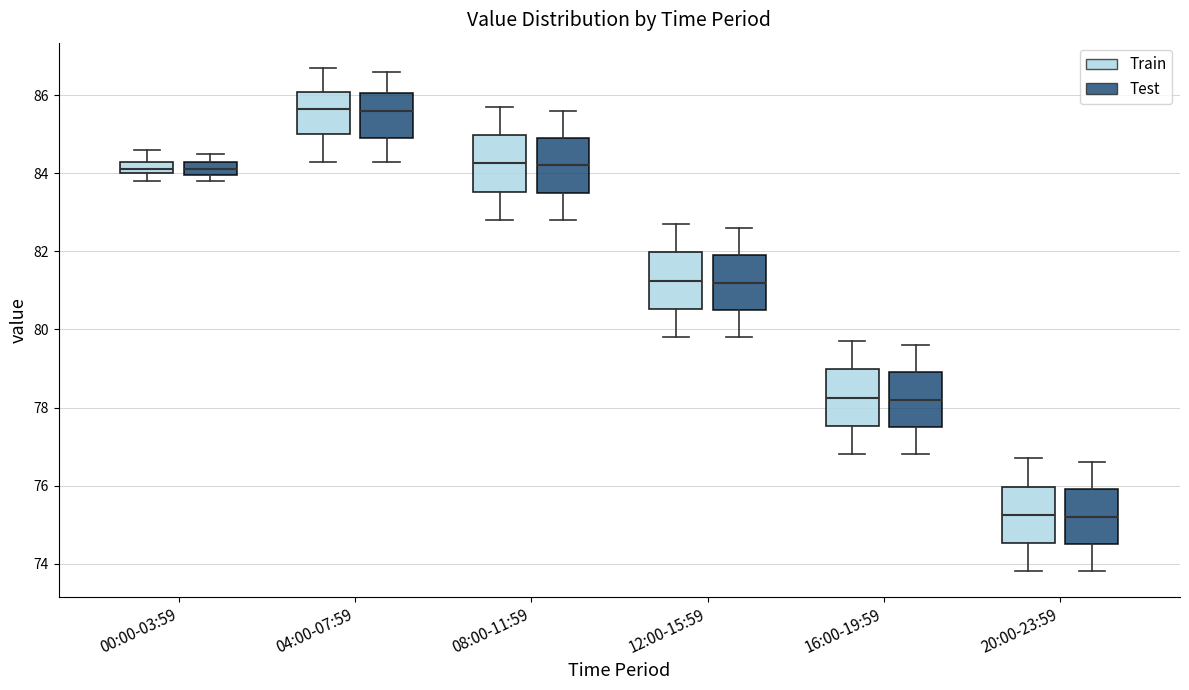

Where is the upper edge of the box for 20:00-23:59 (Train) on the y-axis? The values are not printed on the chart, so give them approximately, as read against the axis.

76.0